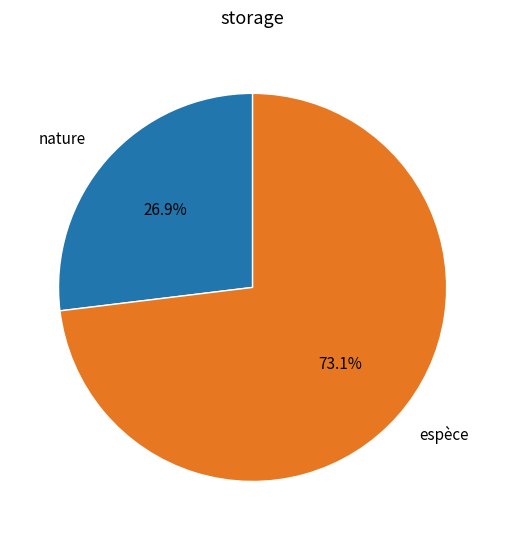

Is it true that espèce is 61% of the pie?

False